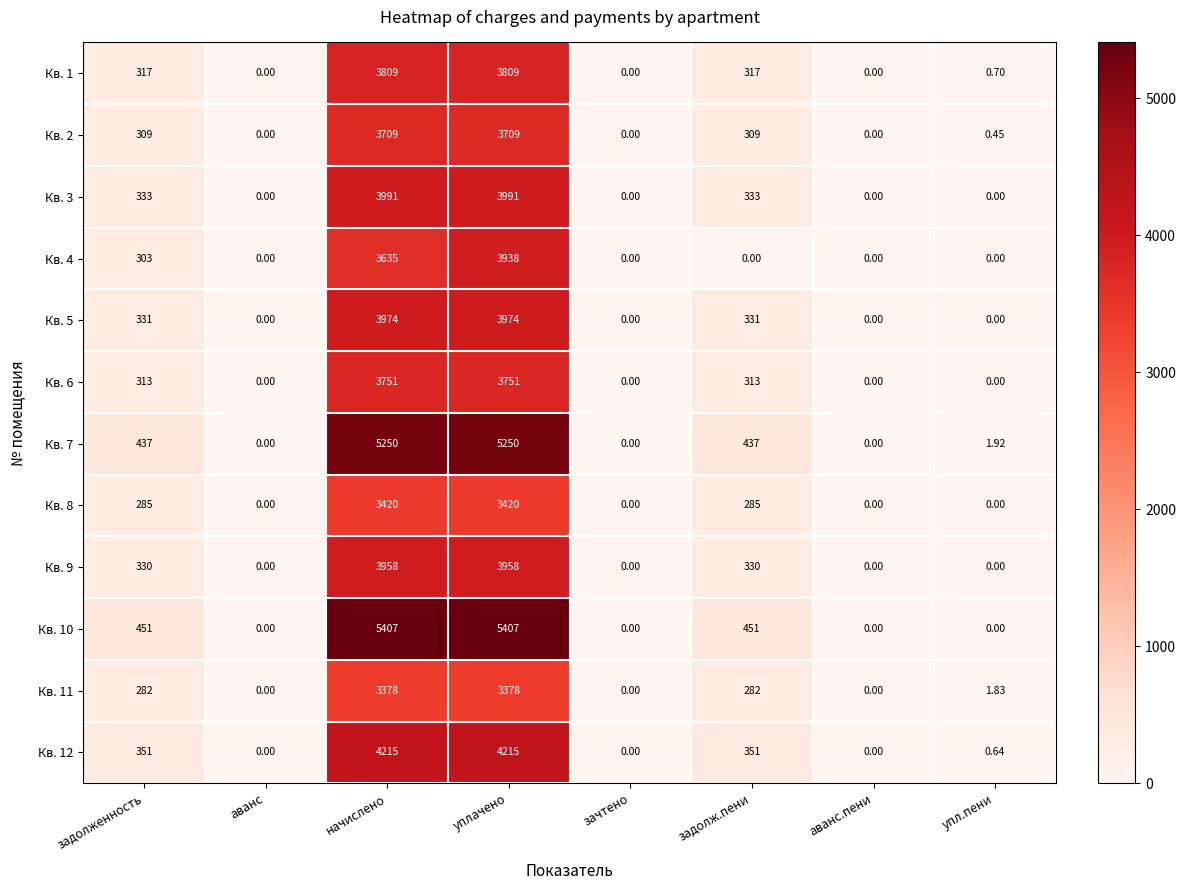

At which category is the sum across all series the highest?

уплачено